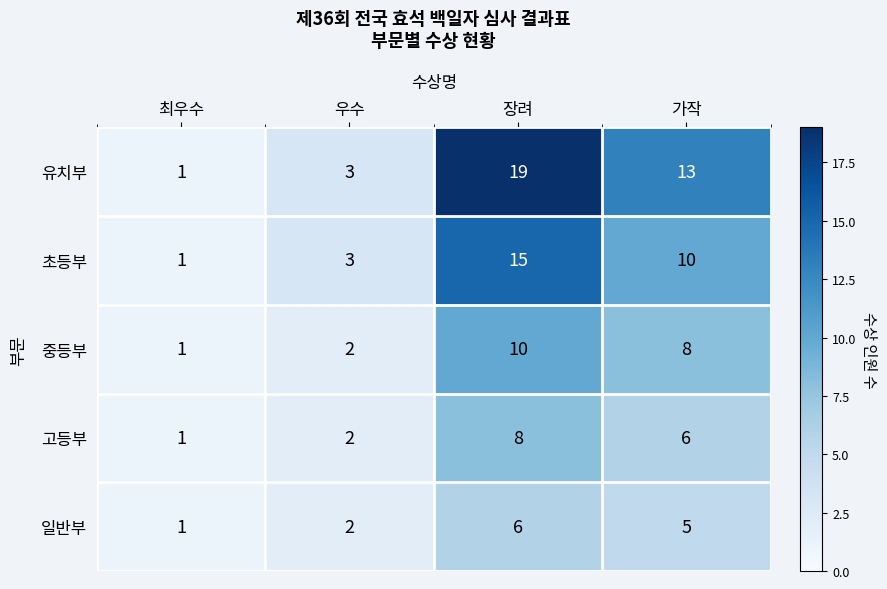

How many data points in 고등부 are less than 6?

2